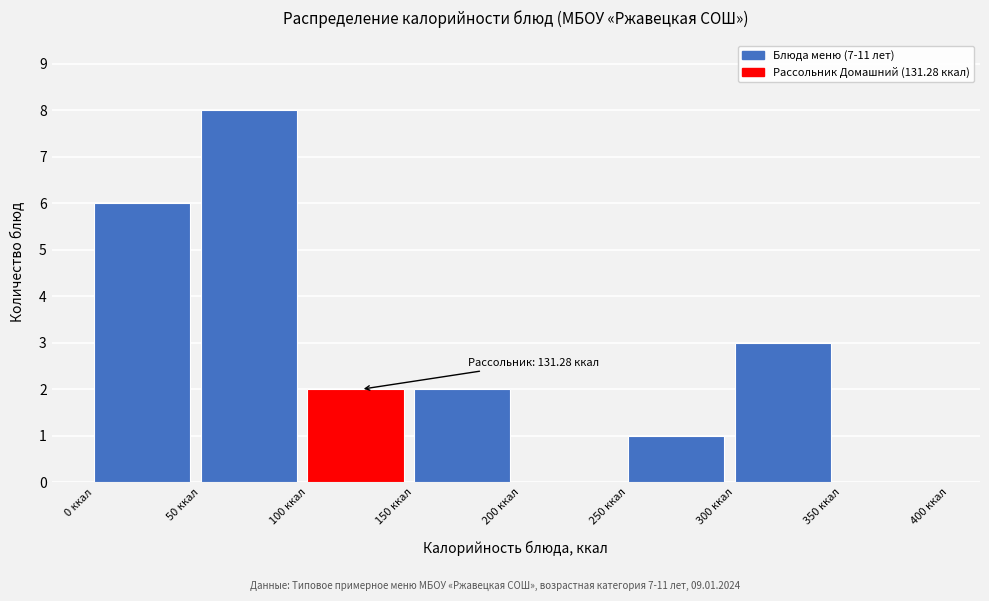

Which range on the x-axis has the tallest bar?

50 to 100